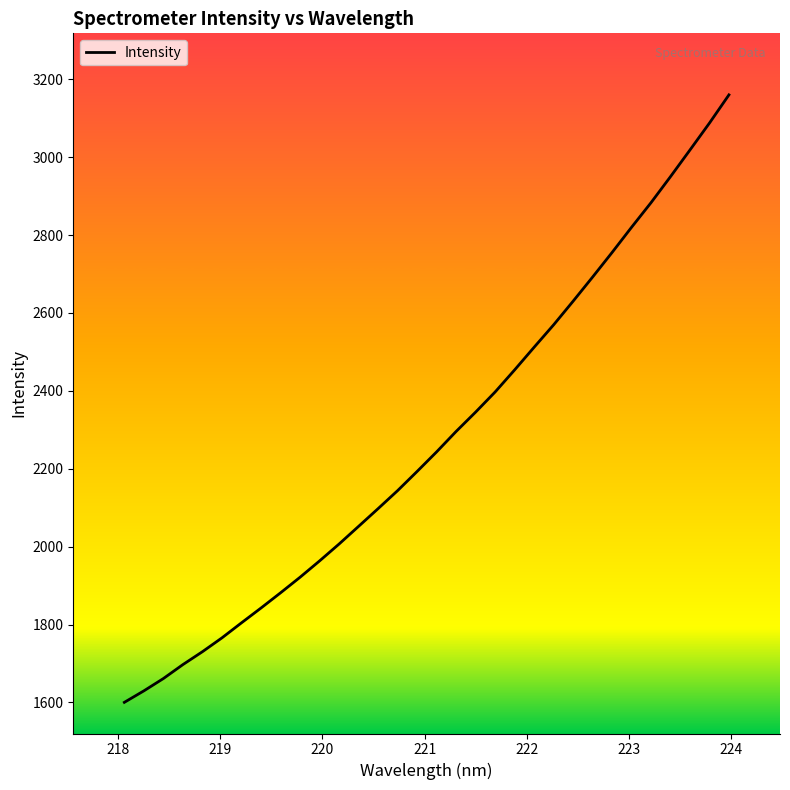

What is the difference between the maximum and minimum values?

1560.0